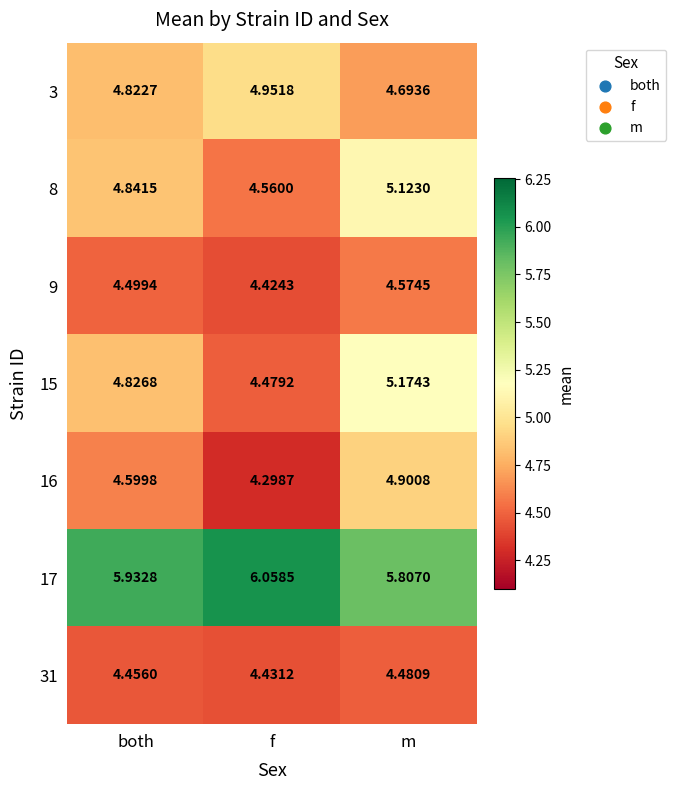

Rank the series by their maximum value, from lowest to highest.

31, 9, 16, 3, 8, 15, 17